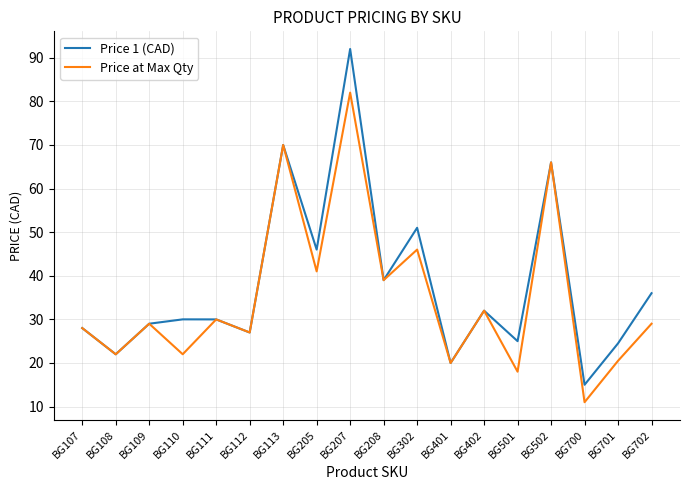

Rank the series by their average value, from lowest to highest.

Price at Max Qty, Price 1 (CAD)